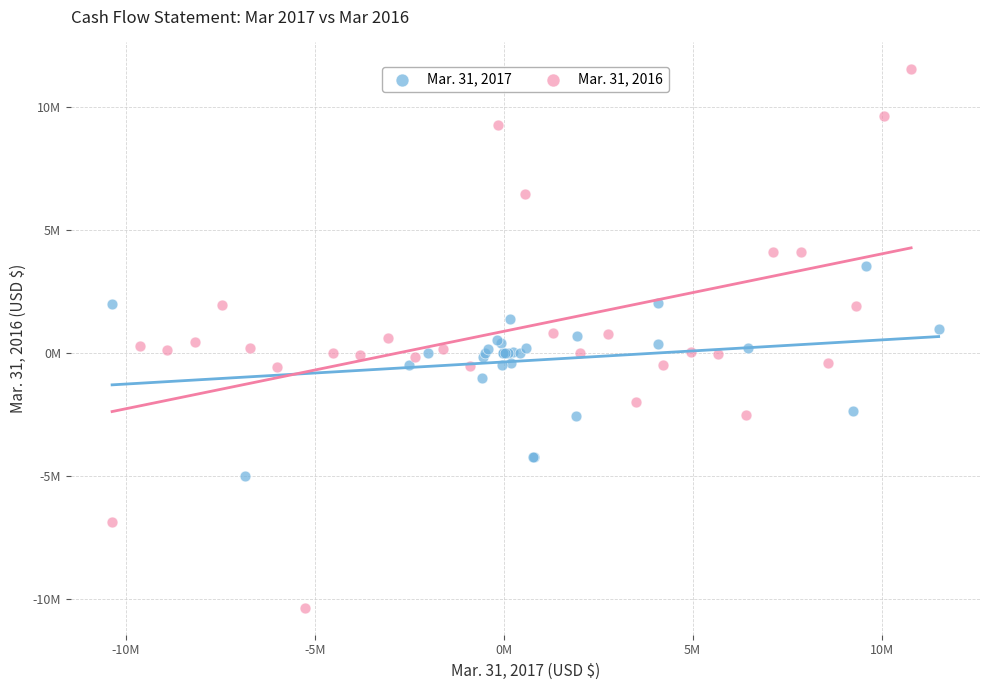

What are all the series names shown in the legend?

Mar. 31, 2017, Mar. 31, 2016